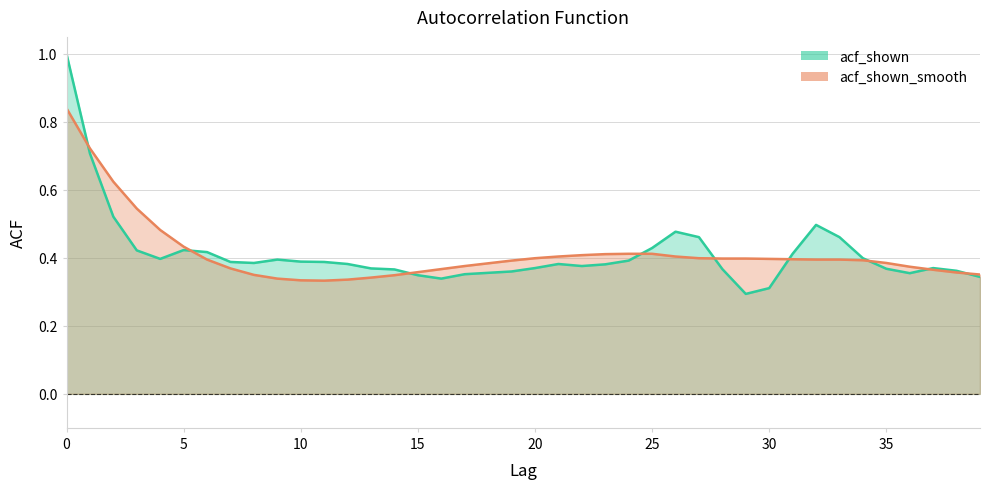

Rank the categories by acf_shown_smooth value from lowest to highest.

11, 10, 12, 9, 13, 14, 8, 39, 38, 15, 37, 16, 7, 36, 17, 18, 35, 19, 34, 6, 32, 33, 31, 30, 28, 29, 20, 27, 21, 26, 22, 23, 24, 25, 5, 4, 3, 2, 1, 0